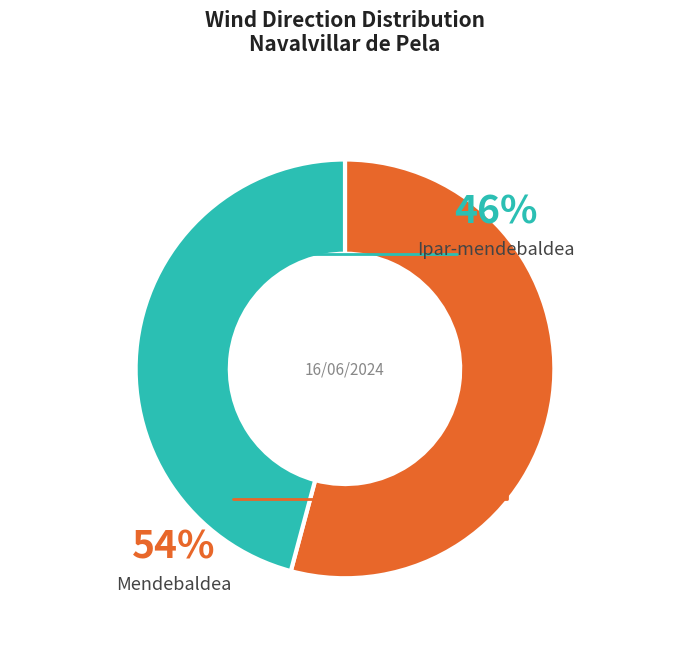

Which slice represents more than half of the pie?

Mendebaldea